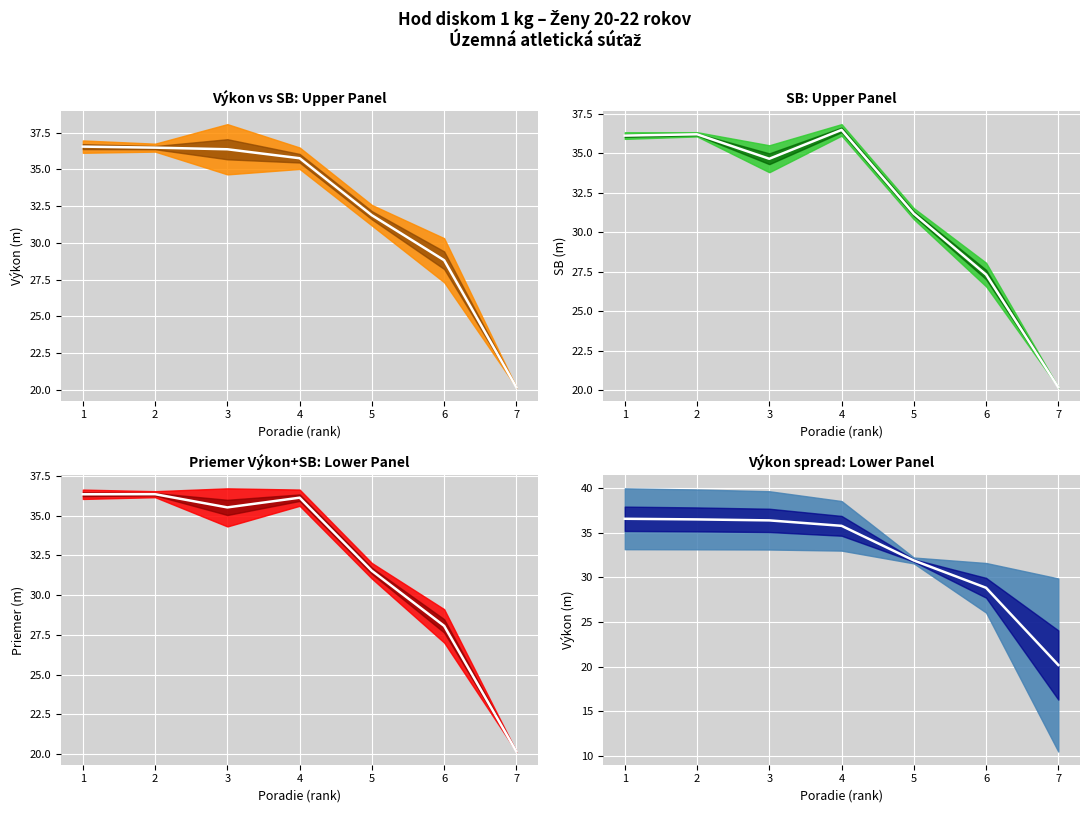

True or false: there are more than 0 points higher than both neighbors.

False